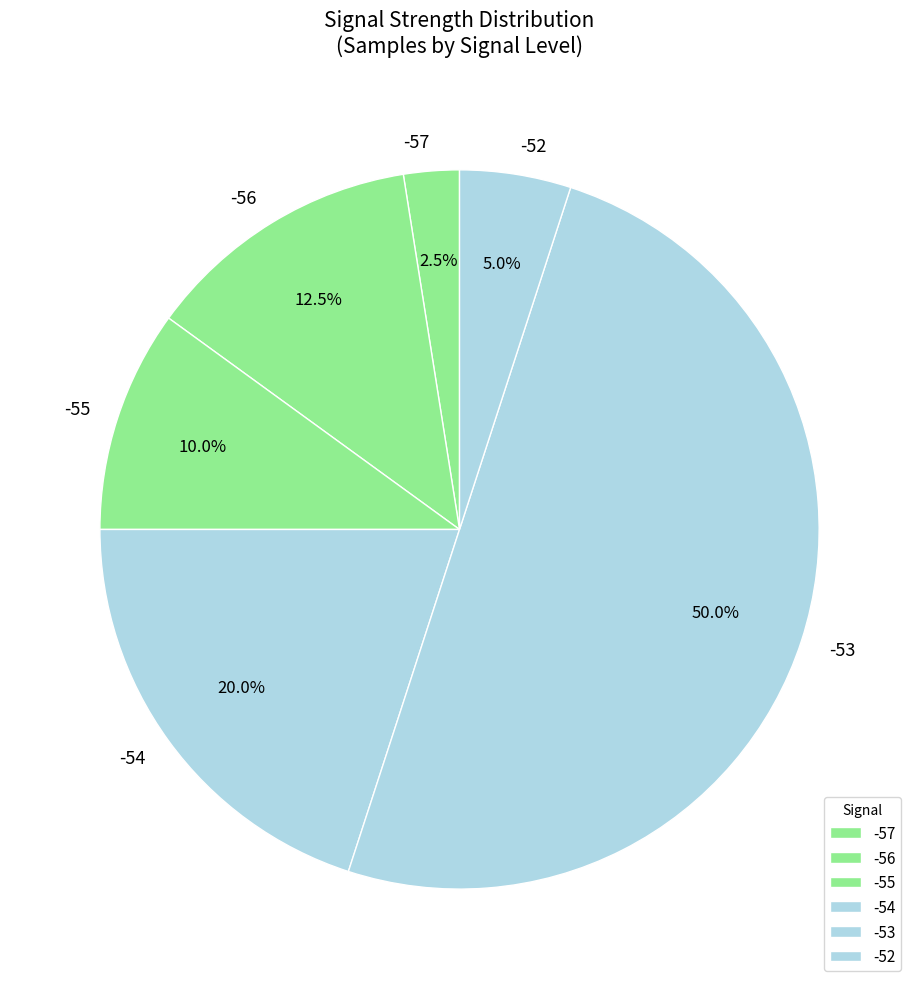

How many segments does this pie chart have?

6